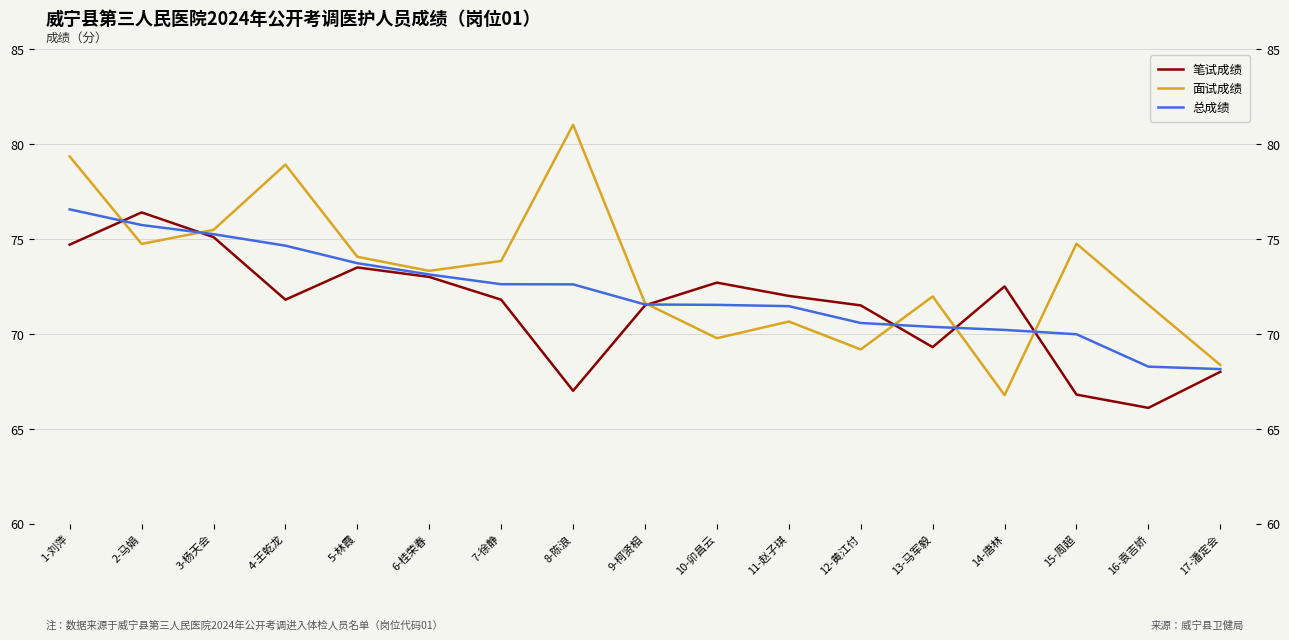

How many values in the 总成绩 series exceed 71?

11